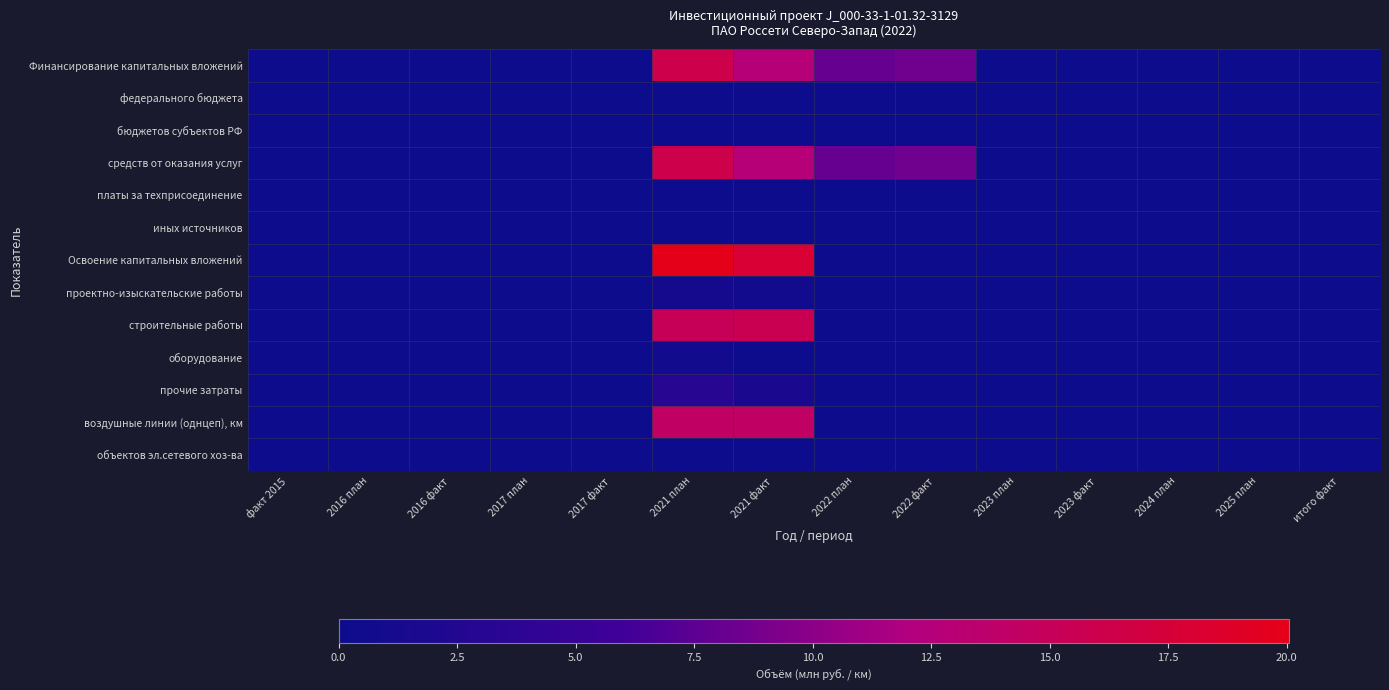

How many categories are shown in the chart?

14